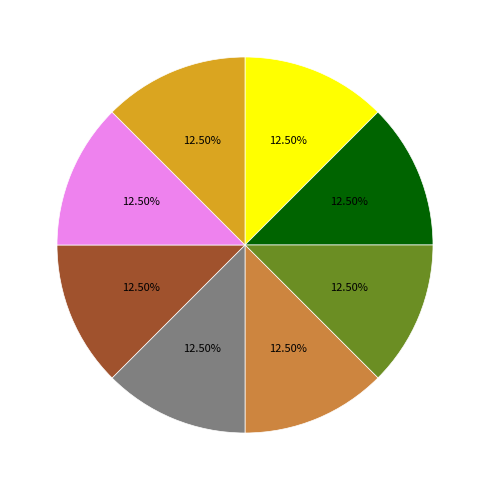

Is there a majority slice in this chart?

No